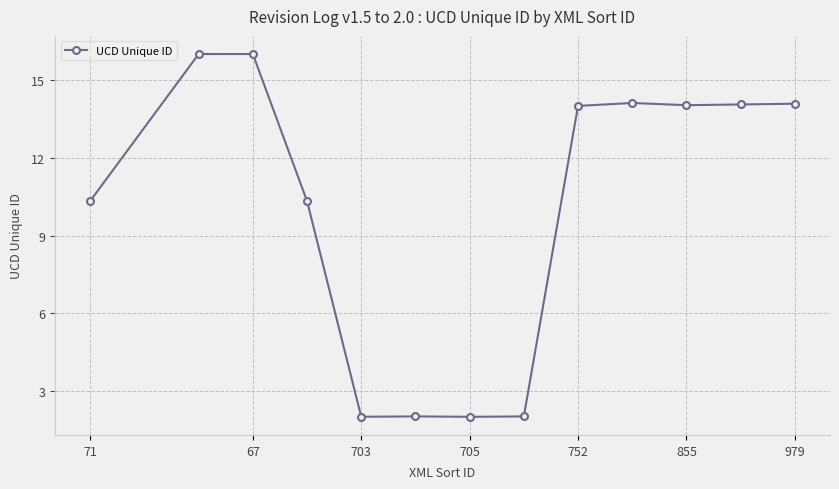

What is the smallest value displayed?

2.0